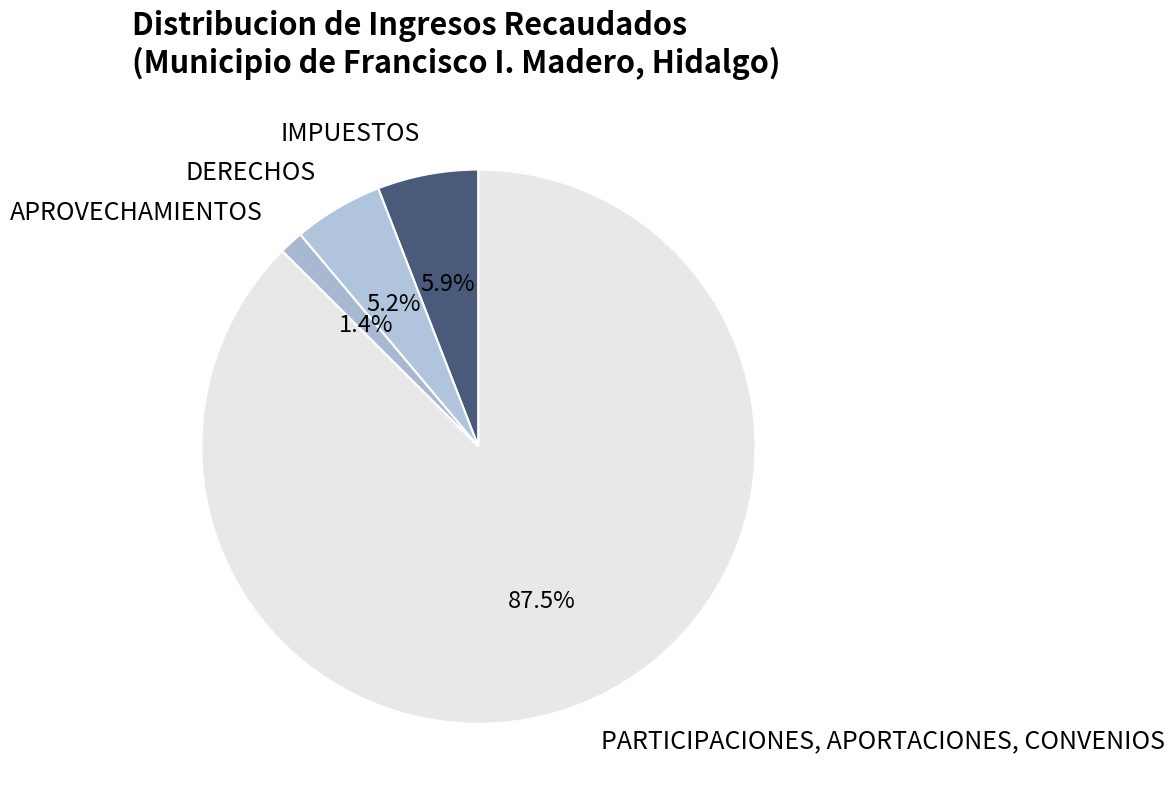

Approximately how many times larger is the value at IMPUESTOS compared to DERECHOS?

1.1